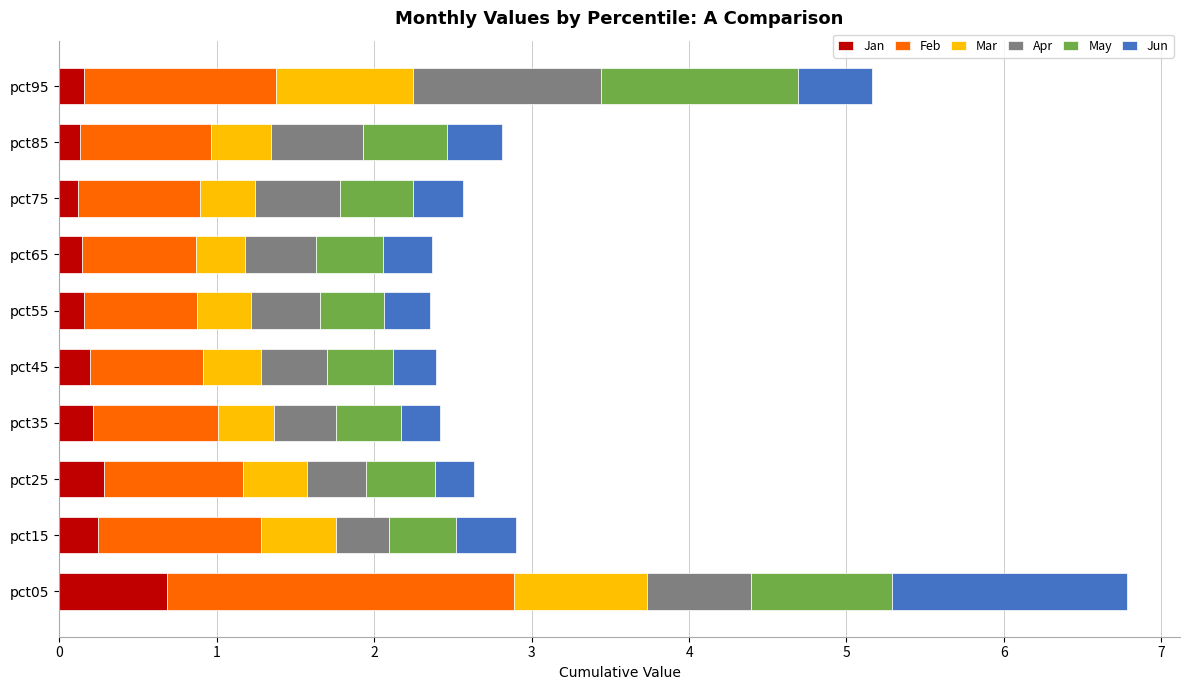

Is it true that Jan equals 0.1 at pct65?

True